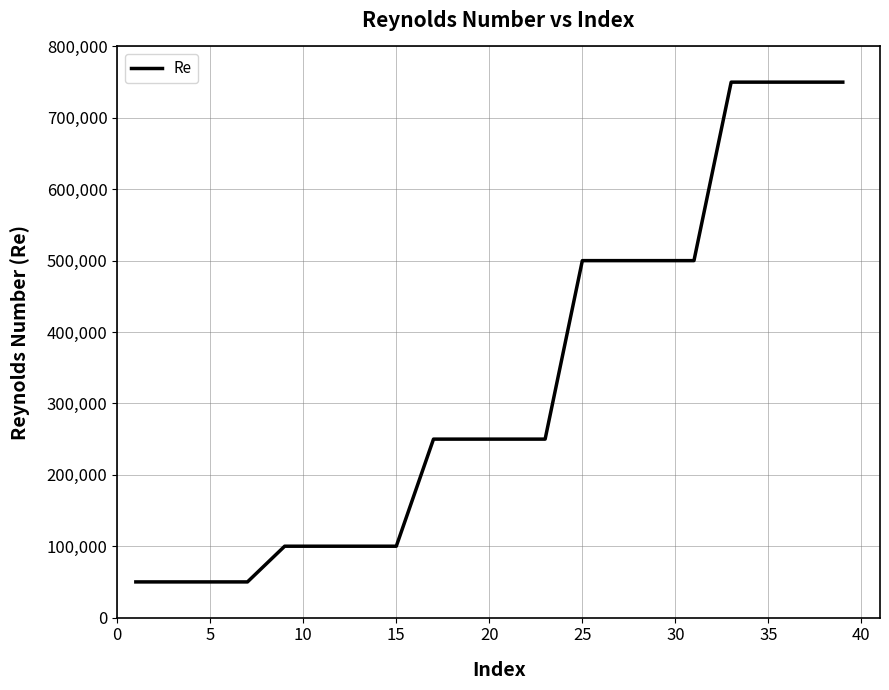

What is the smallest value displayed?

50000